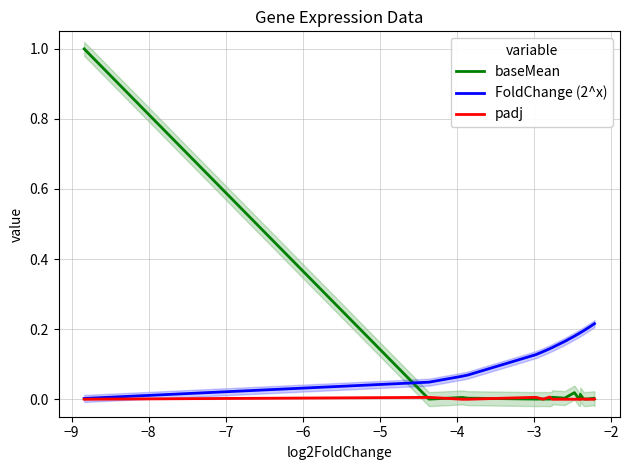

What are all the series names shown in the legend?

baseMean, FoldChange (2^x), padj